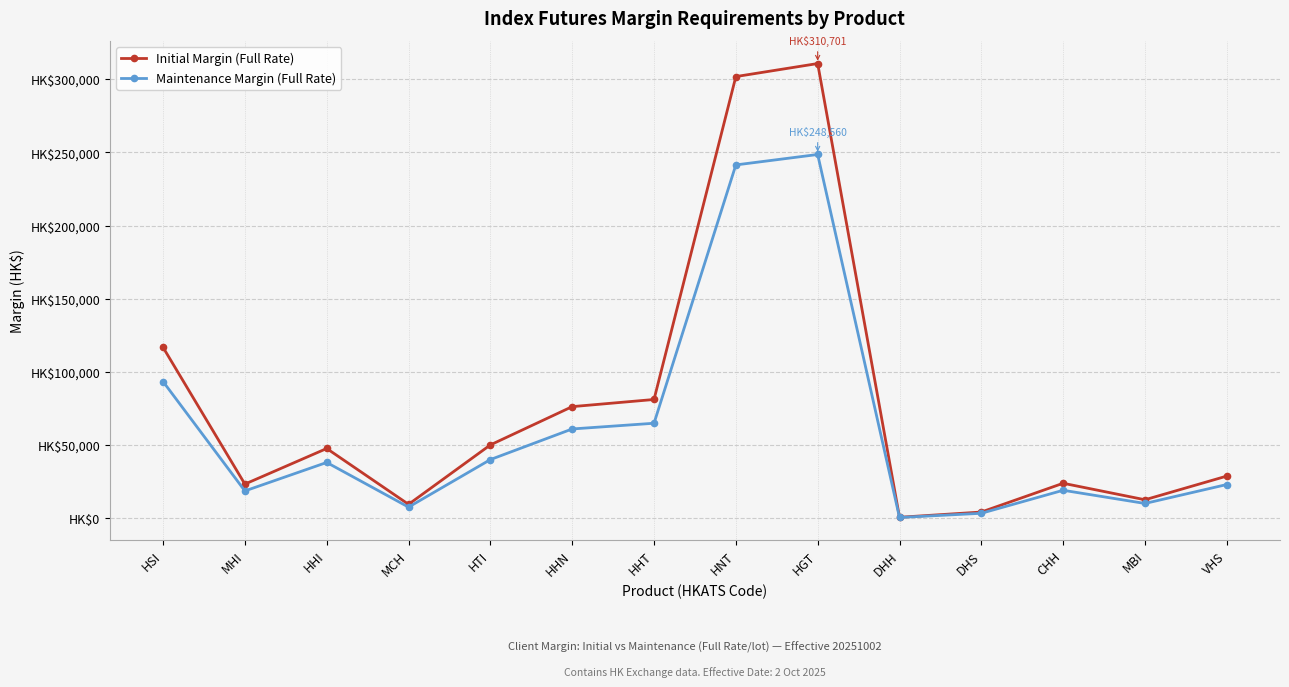

True or false: Initial Margin (Full Rate) has a value of 13475 at HHI.

False